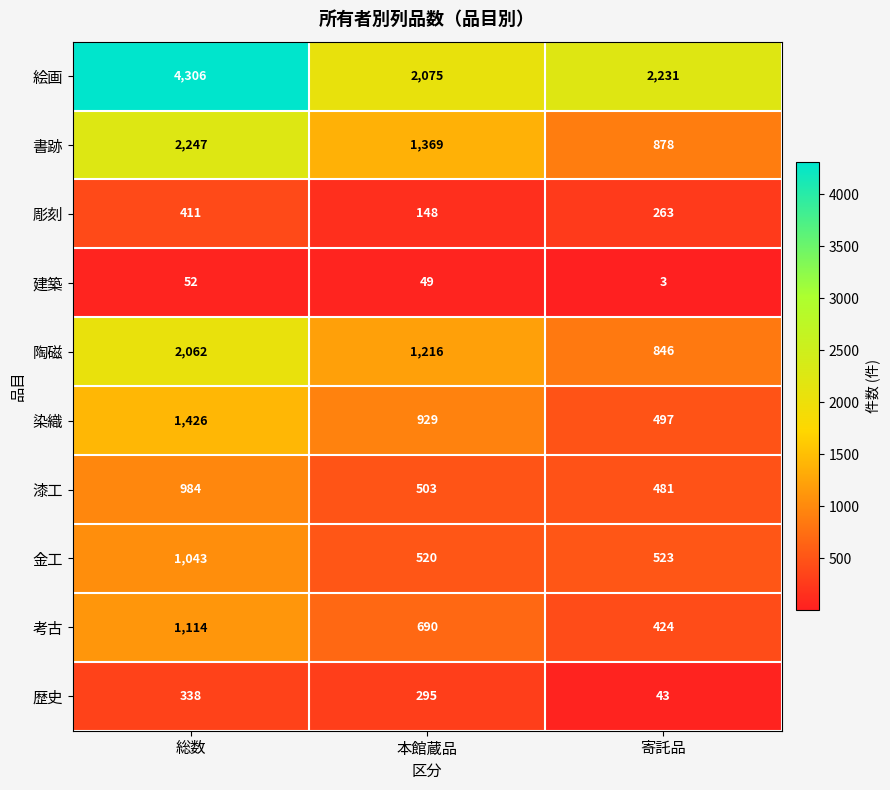

What is the minimum value shown in the chart?

3